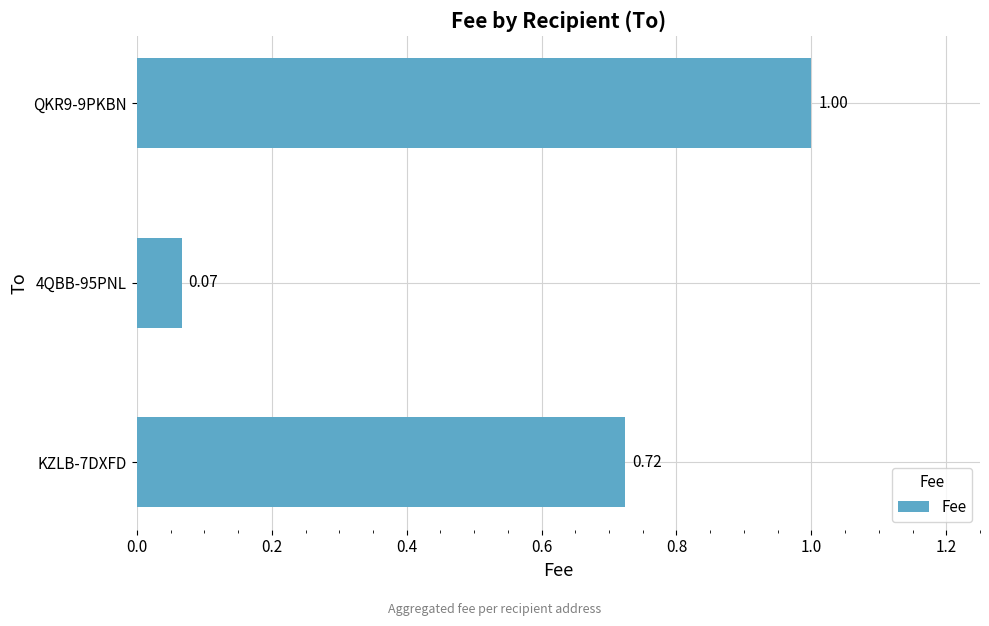

What is the average value?

0.6